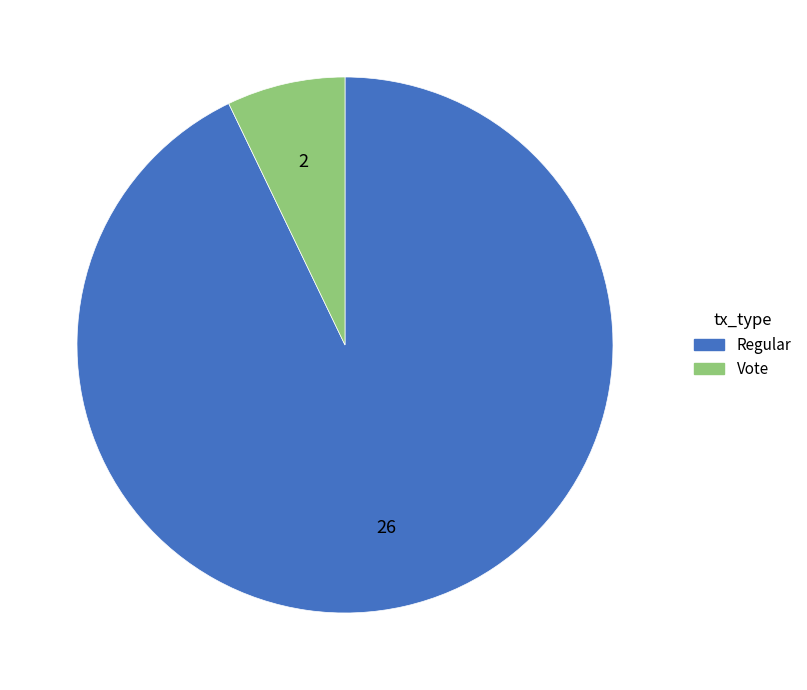

Between Regular and Vote, which is larger?

Regular